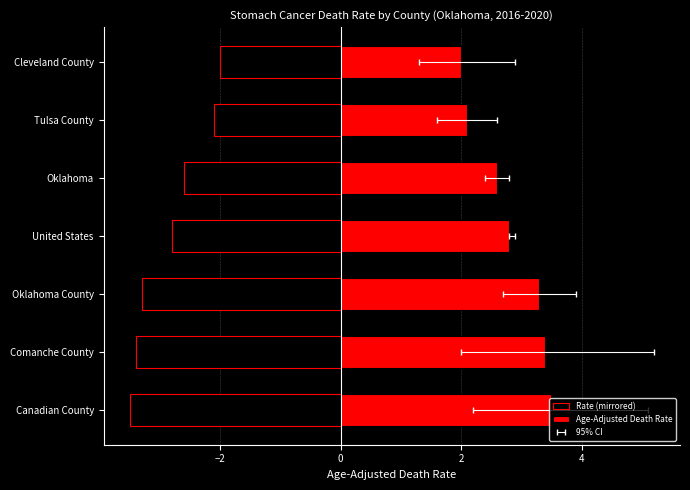

What is the difference between the highest and lowest values at Oklahoma?

5.2